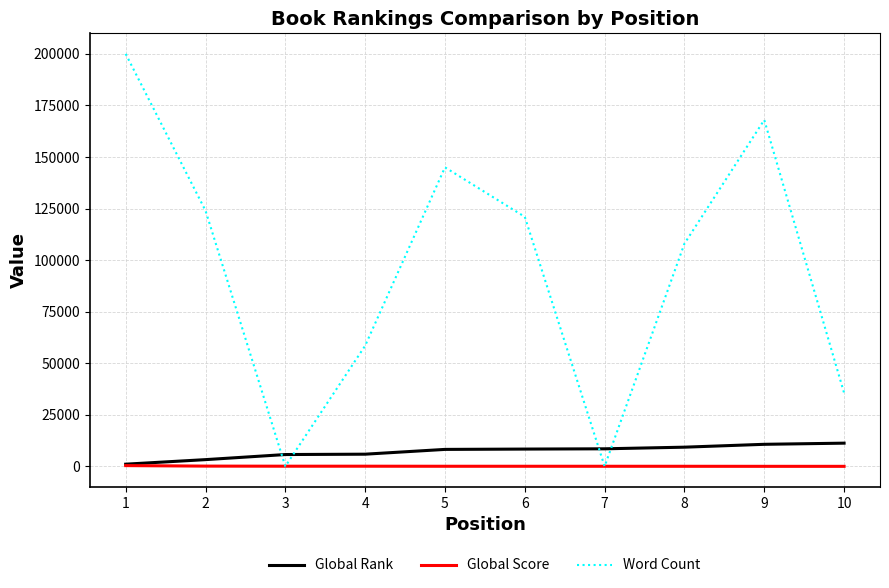

At how many categories does at least one series exceed 146989?

2